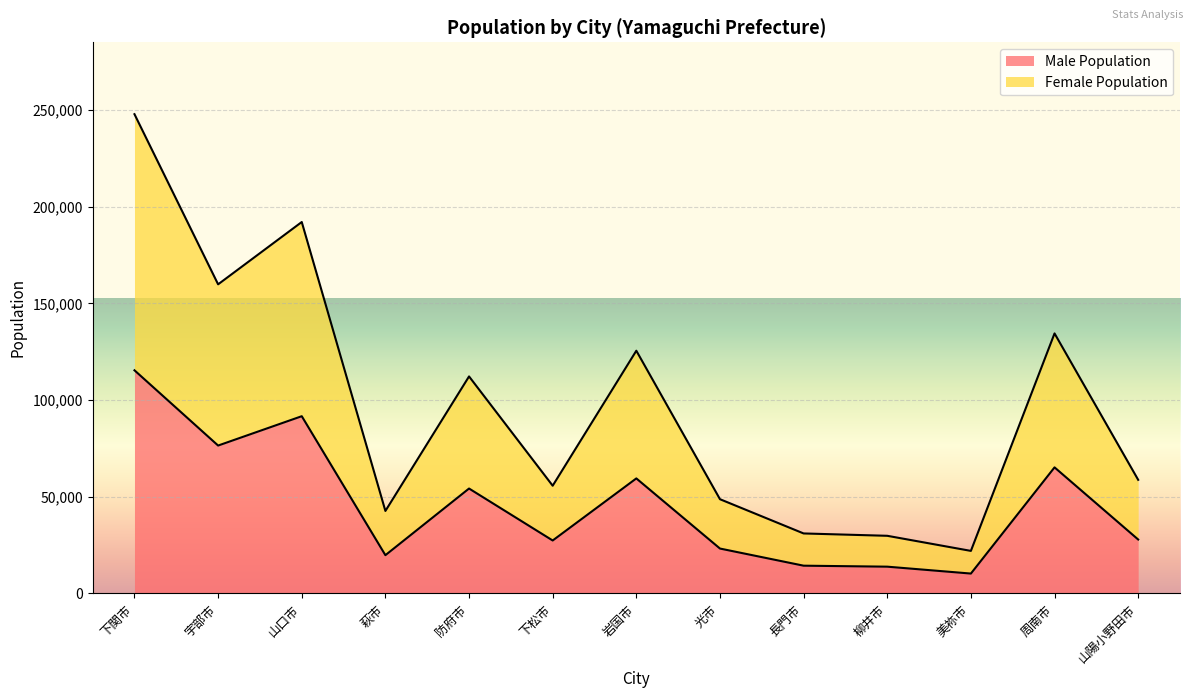

True or false: Male Population has a value of 12315 at 山陽小野田市.

False